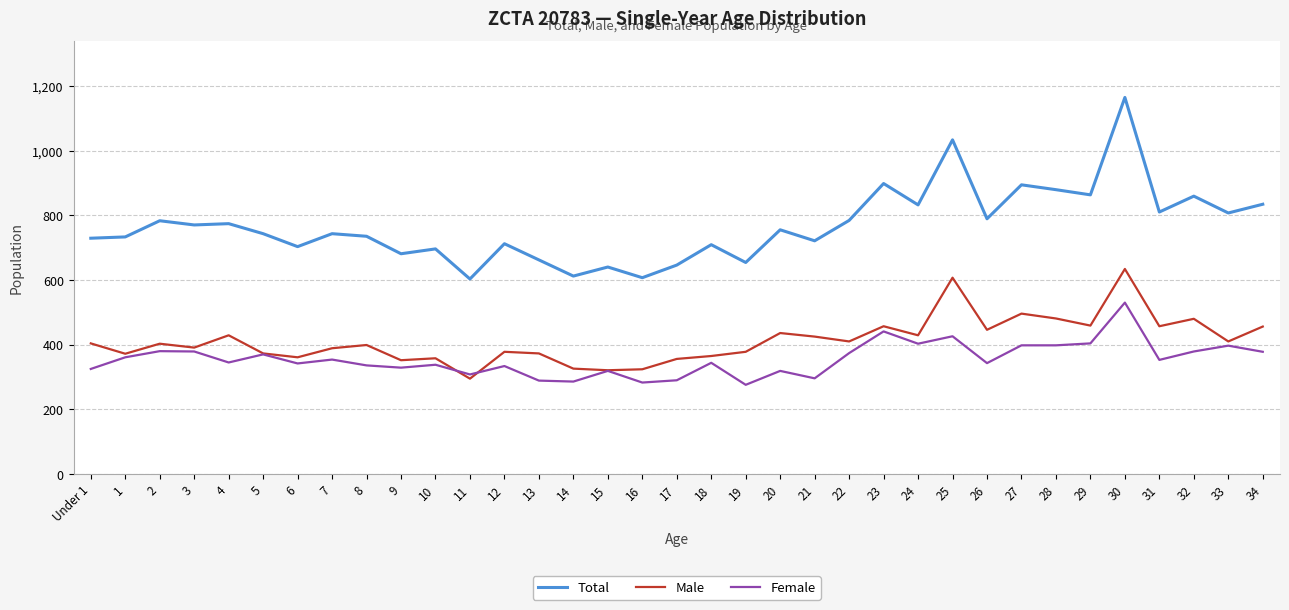

How many values in the Male series are below 403?

17